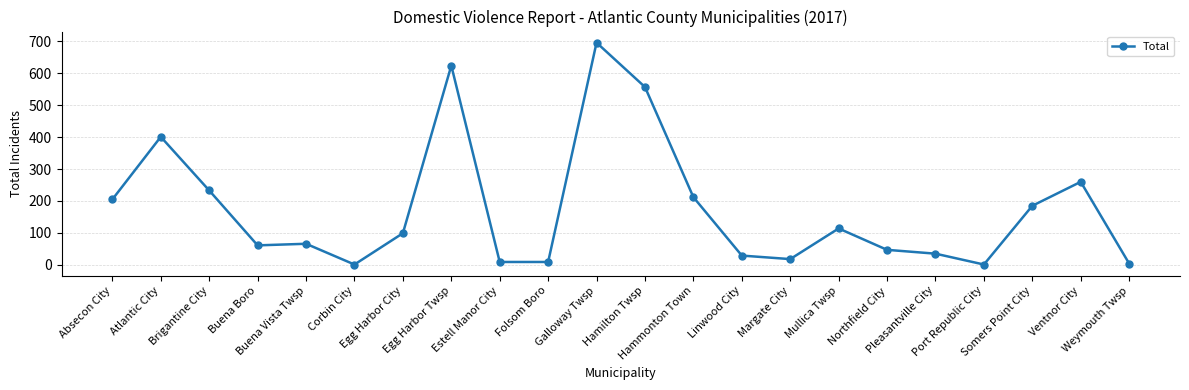

What is the value of the 17th point from the left?

47